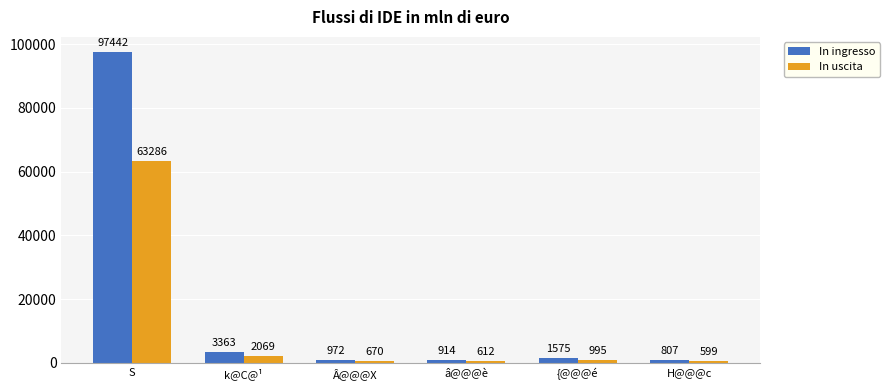

What is the smallest value displayed?

599